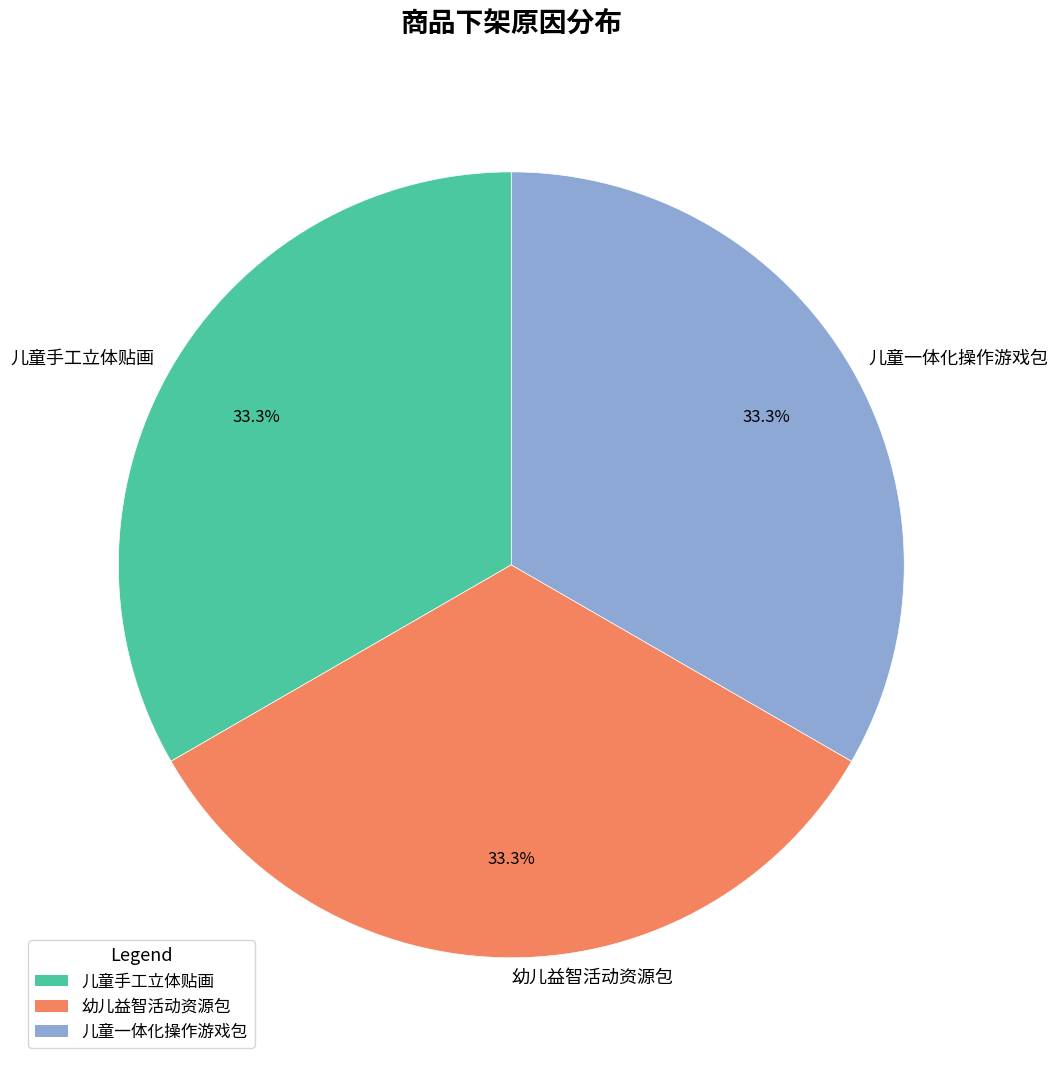

What is the ratio of the value at 儿童一体化操作游戏包 to the value at 幼儿益智活动资源包?

1.0